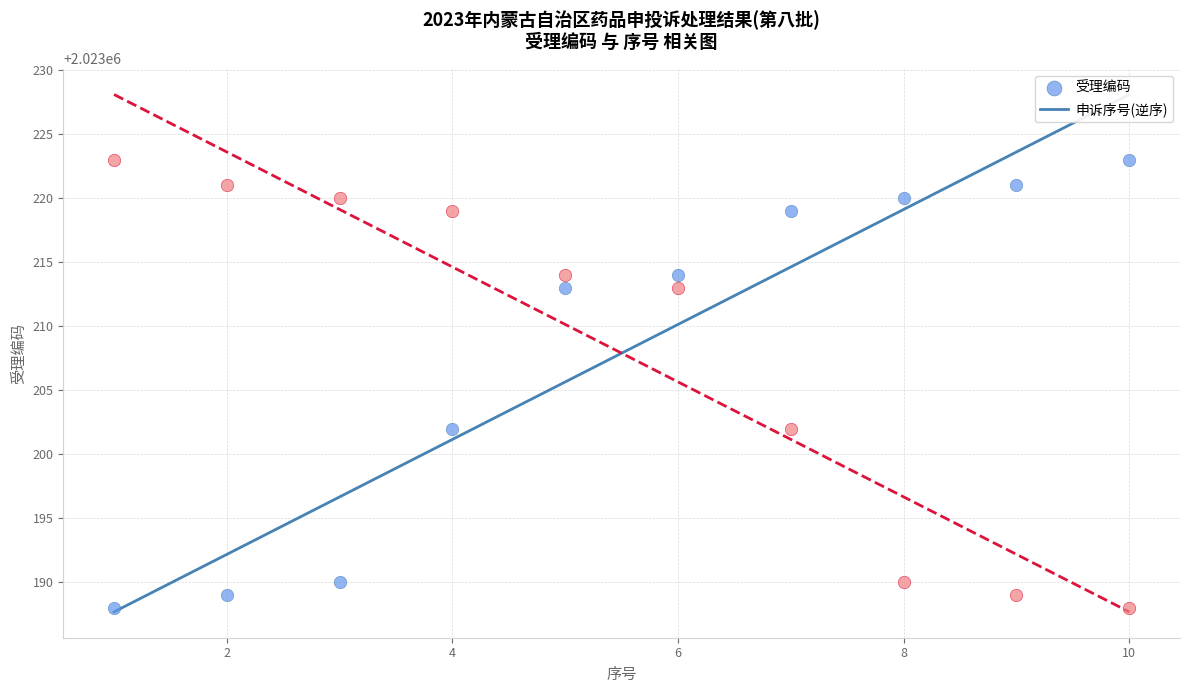

What is the X range (max minus min) for the scatter plot?

9